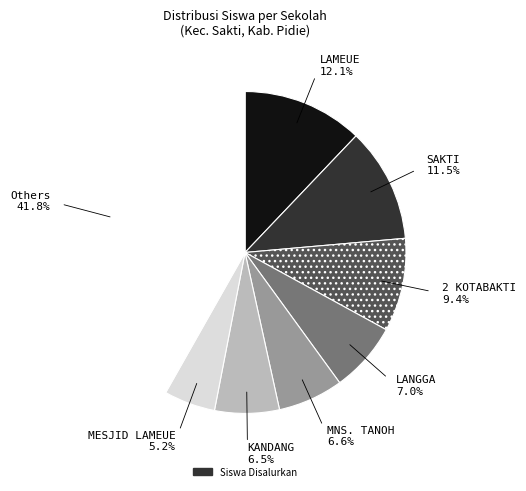

Is there a majority slice in this chart?

No